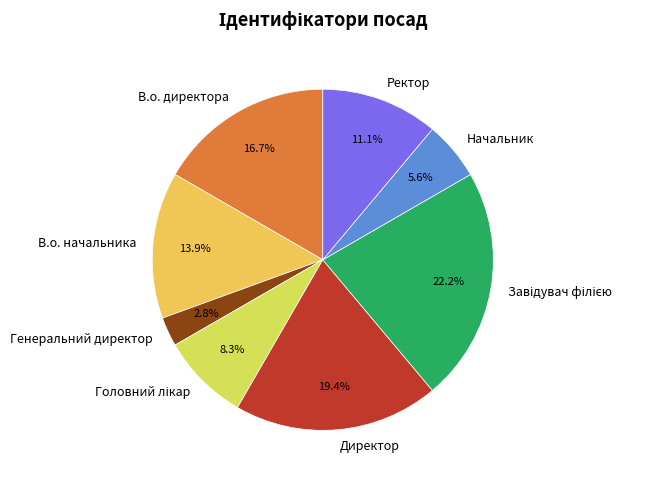

What is the smallest slice in the pie chart?

Генеральний директор